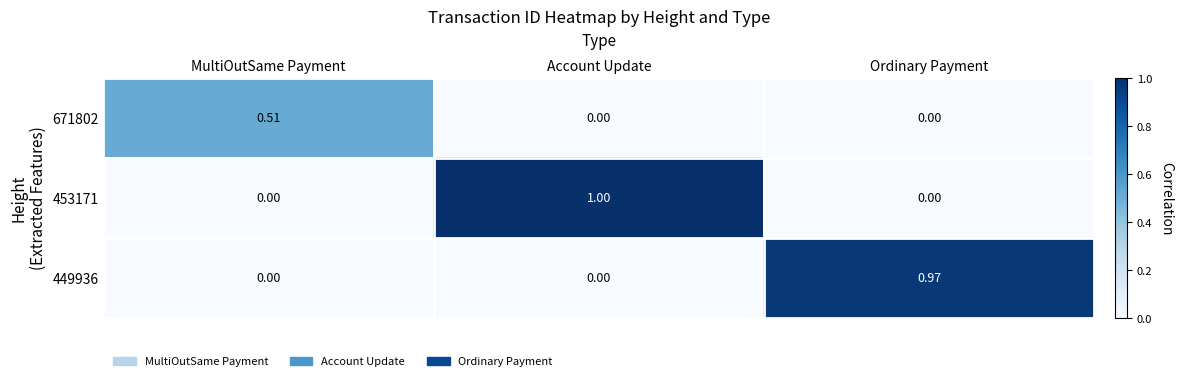

At which category is the sum across all series the highest?

Account Update